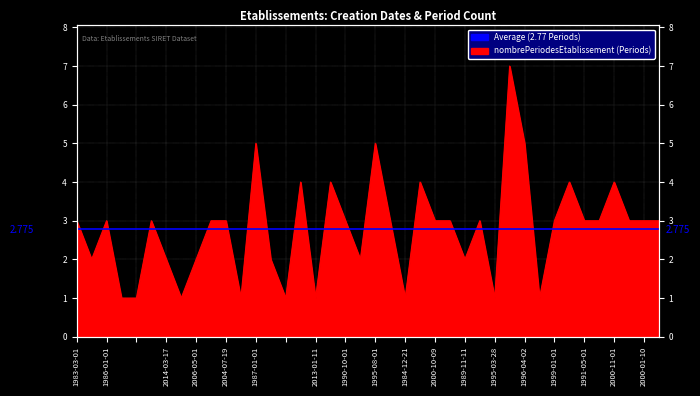

How many series are shown in this chart?

1